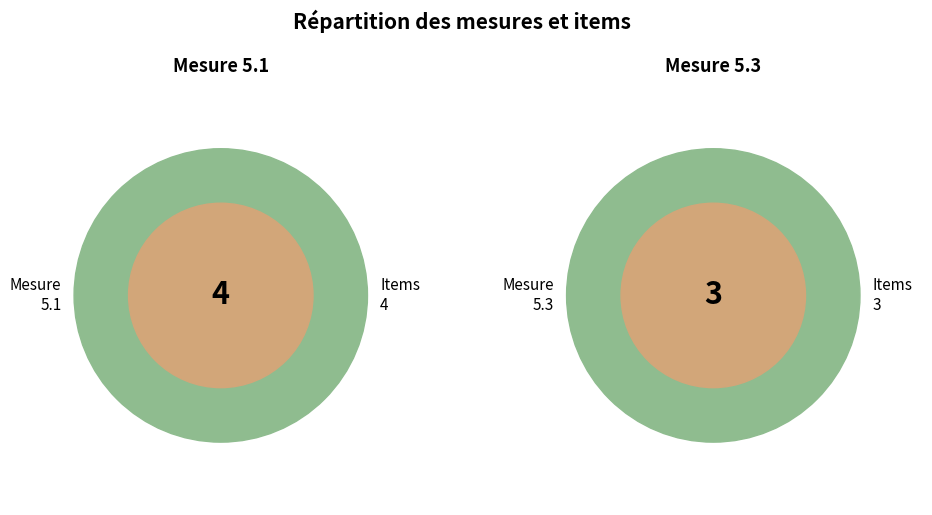

To the nearest percent, what is the combined percentage of 5.3 and 5.1?

100%